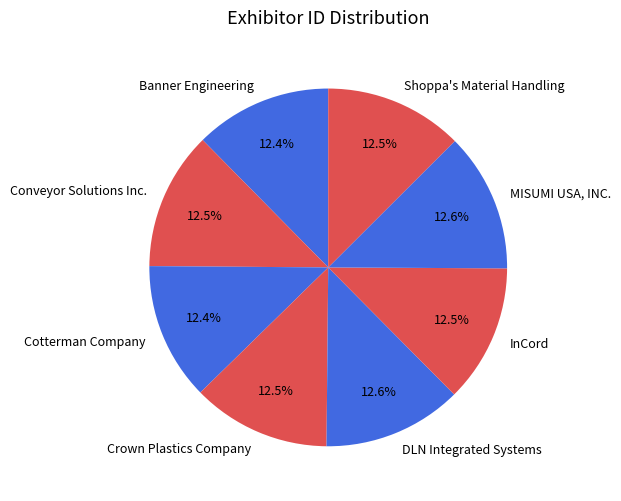

Is Cotterman Company the majority of the pie?

No